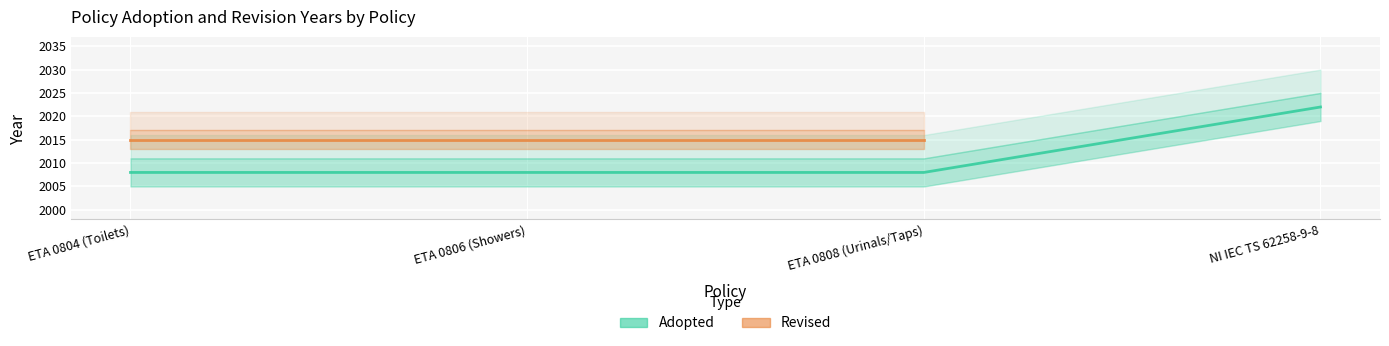

What is the average value?

2012